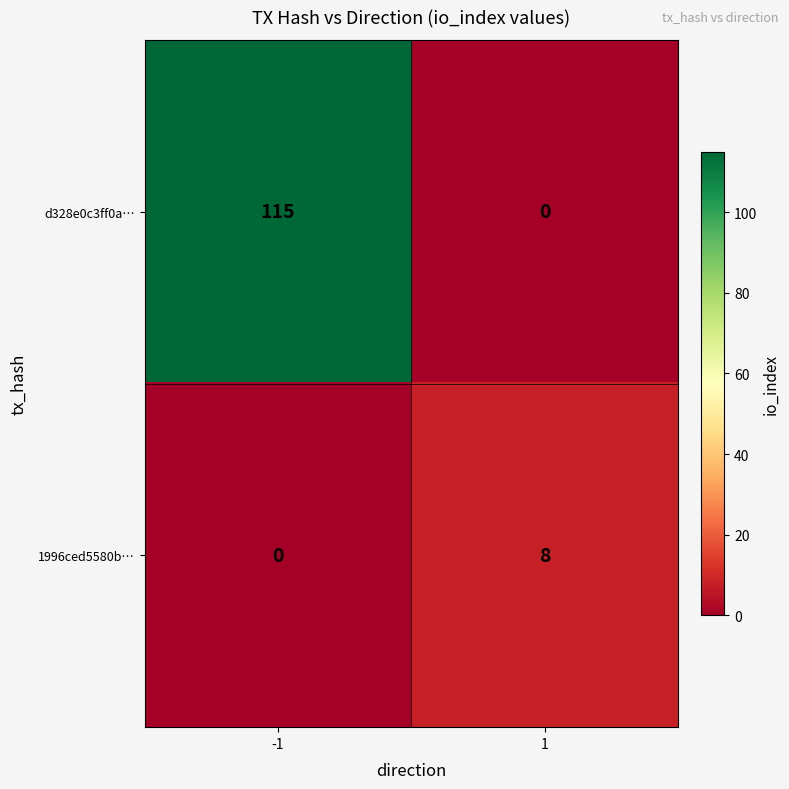

What is the total value across all series at 1?

8